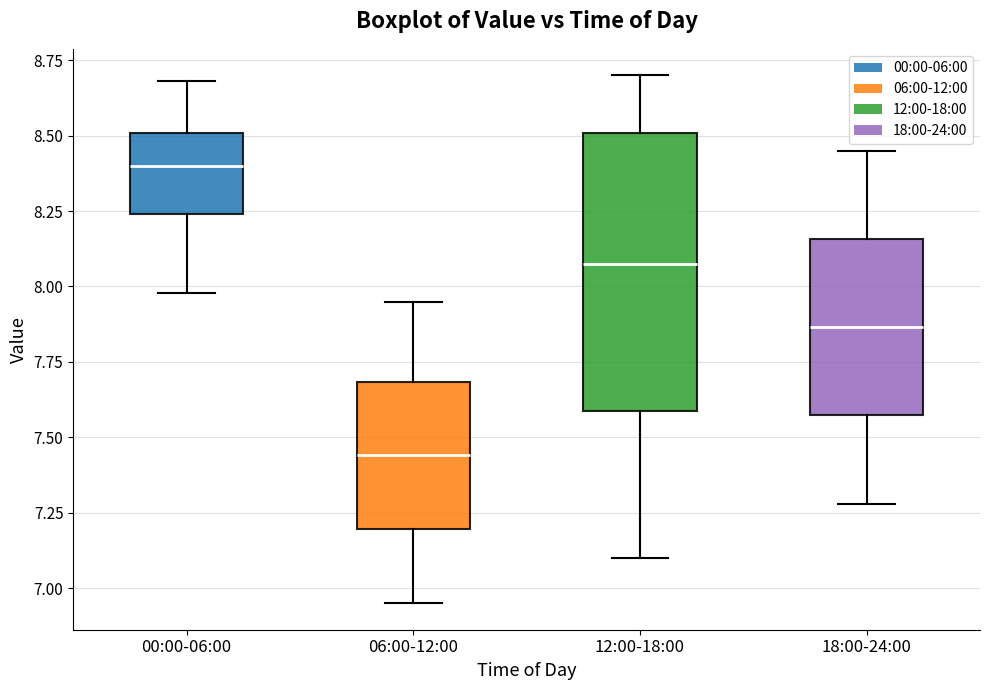

Reading left to right, read every box against the y-axis: the position of its median line, the range the box covers, and the ends of its whiskers. The values are not printed on the chart, so give them approximately, as read against the axis.

00:00-06:00: median 8.40, box 8.25 to 8.50, whiskers 8.00 to 8.70
06:00-12:00: median 7.45, box 7.20 to 7.70, whiskers 6.95 to 7.95
12:00-18:00: median 8.10, box 7.60 to 8.50, whiskers 7.10 to 8.70
18:00-24:00: median 7.85, box 7.55 to 8.15, whiskers 7.30 to 8.45